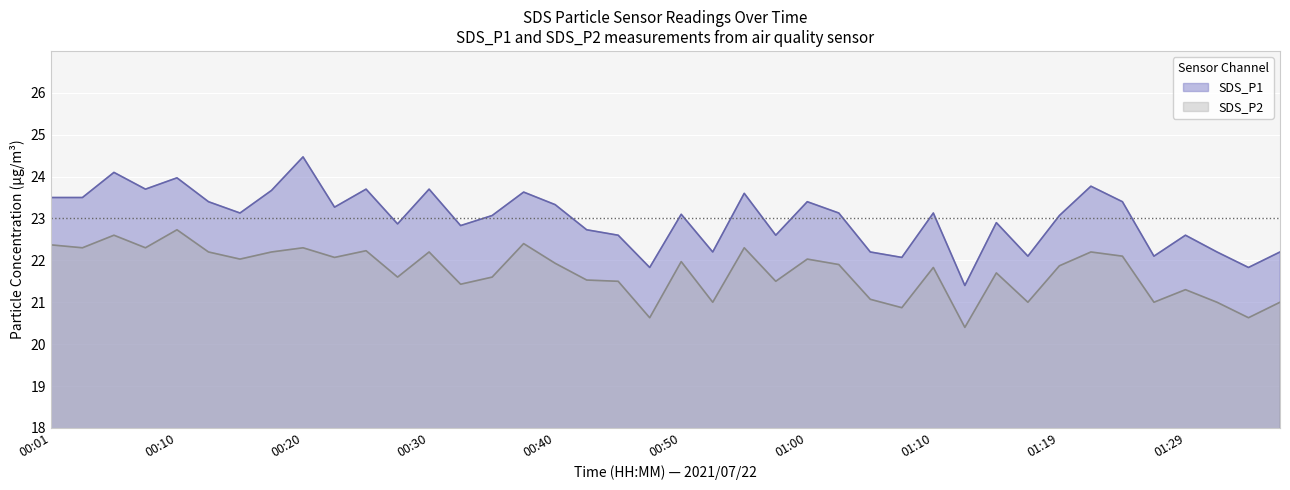

How many categories are shown in the chart?

40